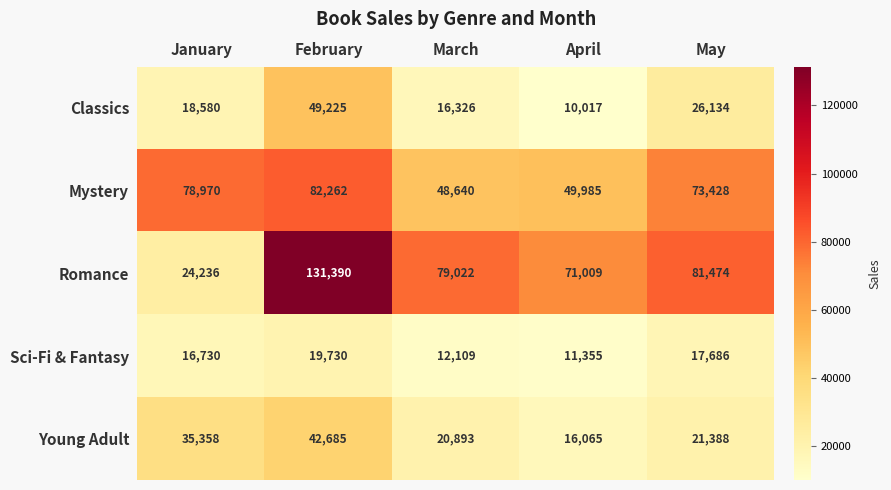

How many distinct data groups are displayed?

5